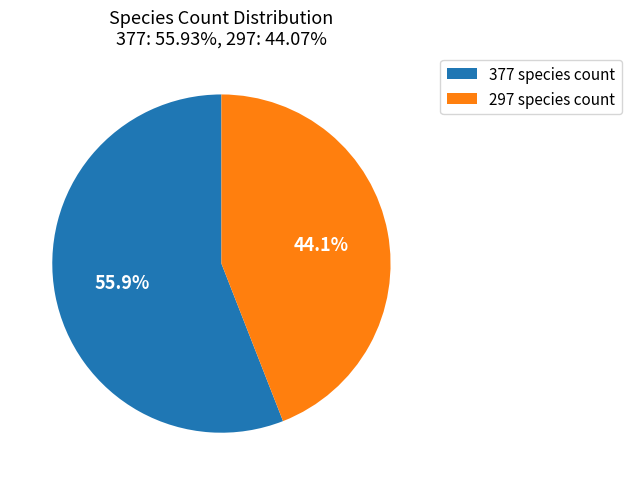

To the nearest percent, what portion does 297 represent?

44%